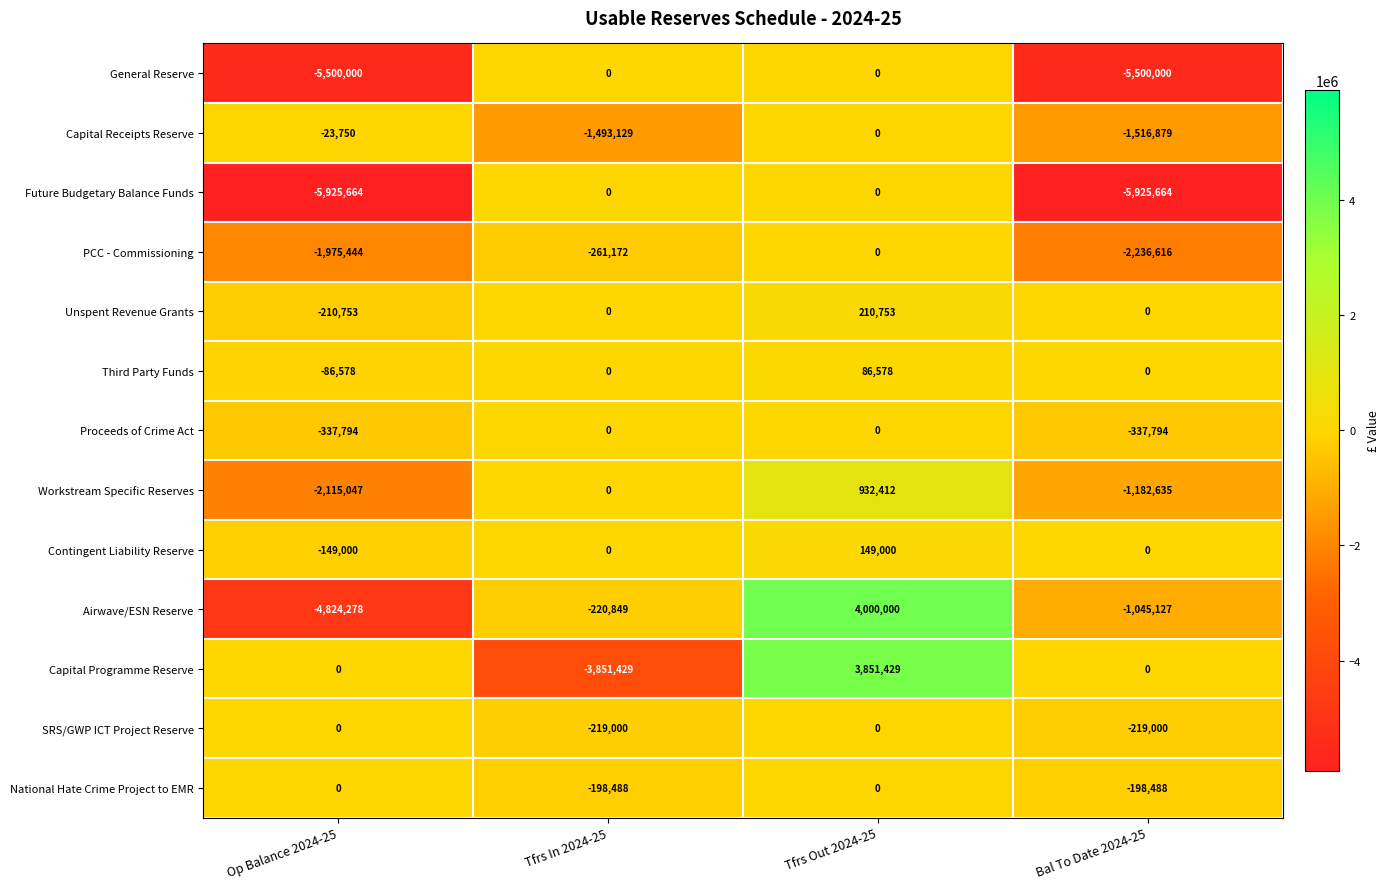

At which label does Third Party Funds reach its peak?

Tfrs Out 2024-25